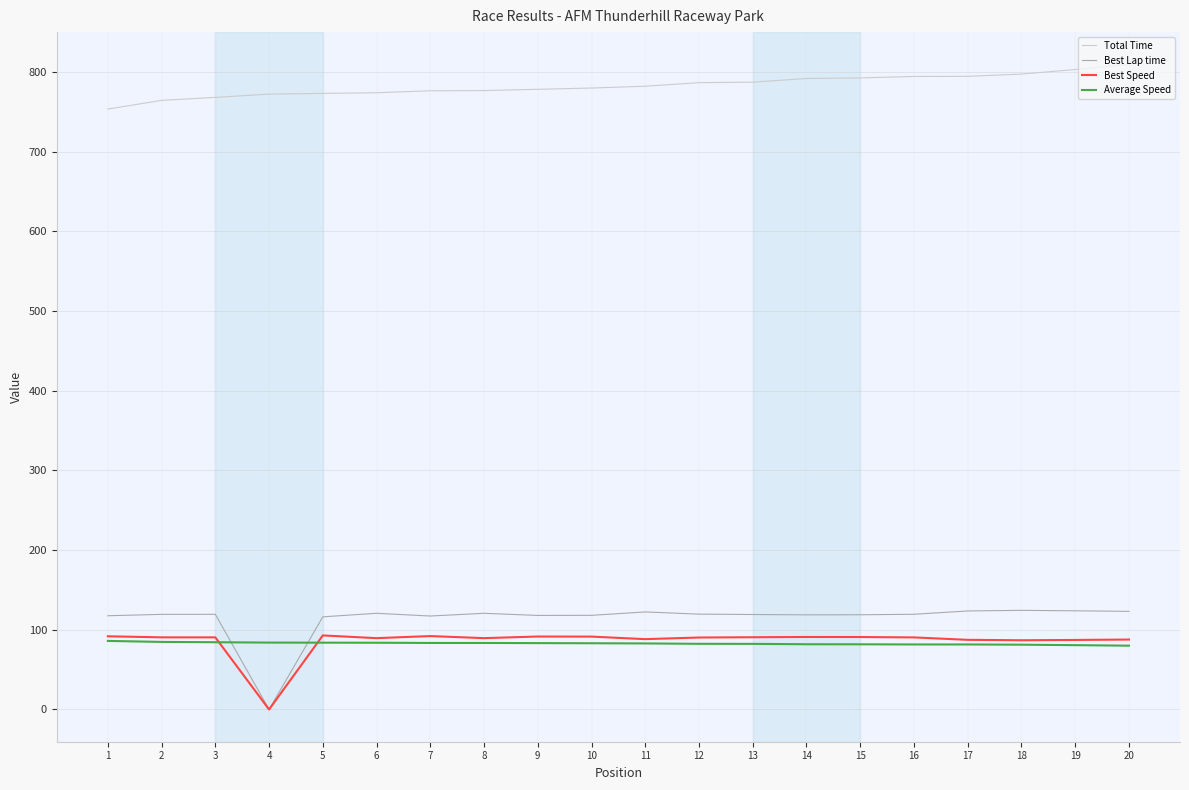

What is the lowest value of the Total Time series?

753.4